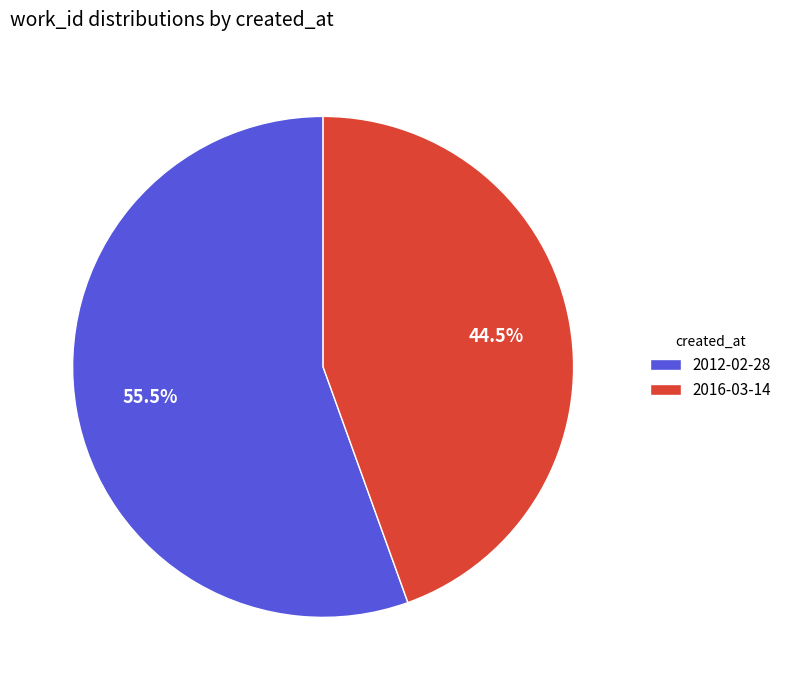

What is the smallest slice in the pie chart?

2016-03-14